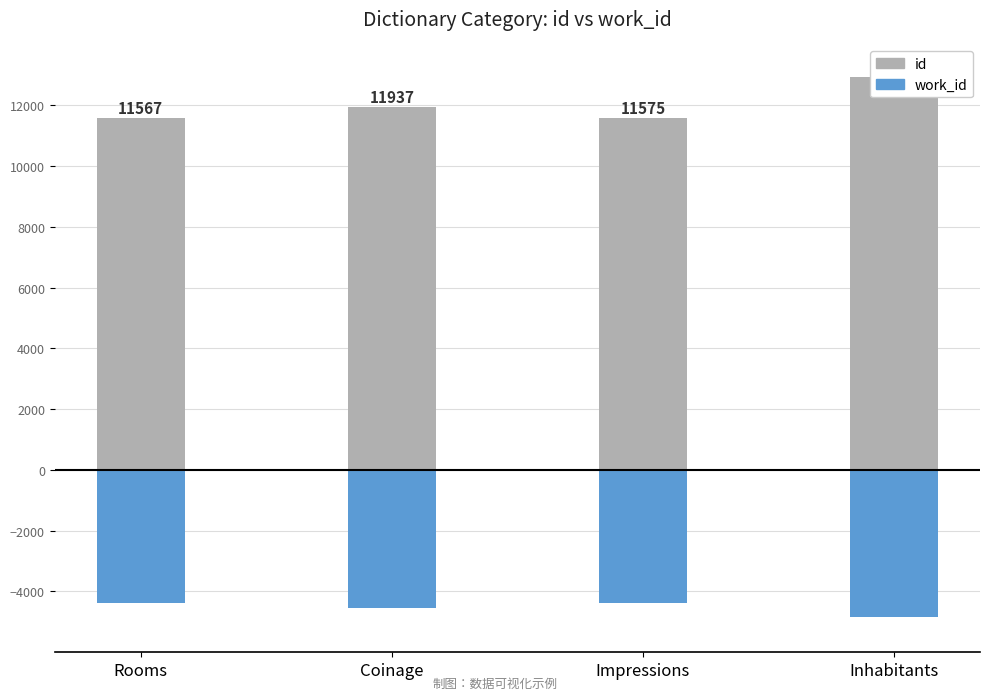

What is the average value of the work_id series?

-4540